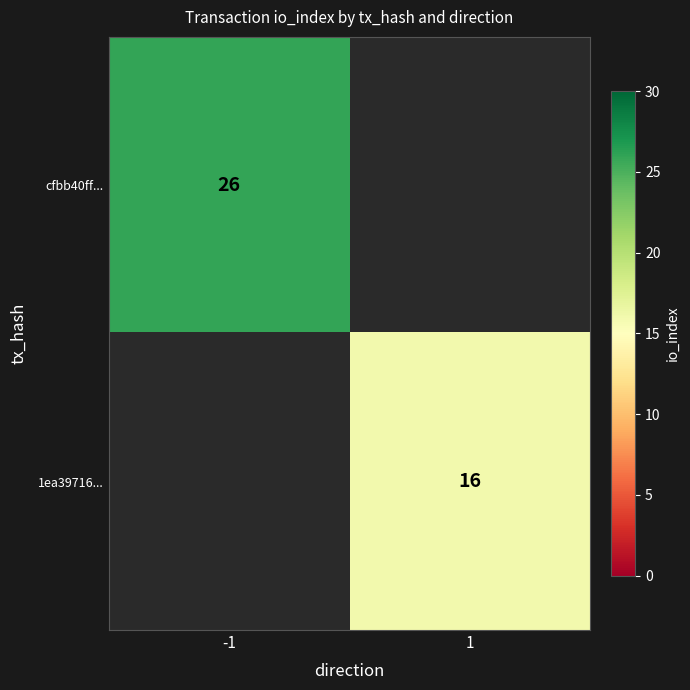

True or false: cfbb40ff... has a value of 34 at -1.

False